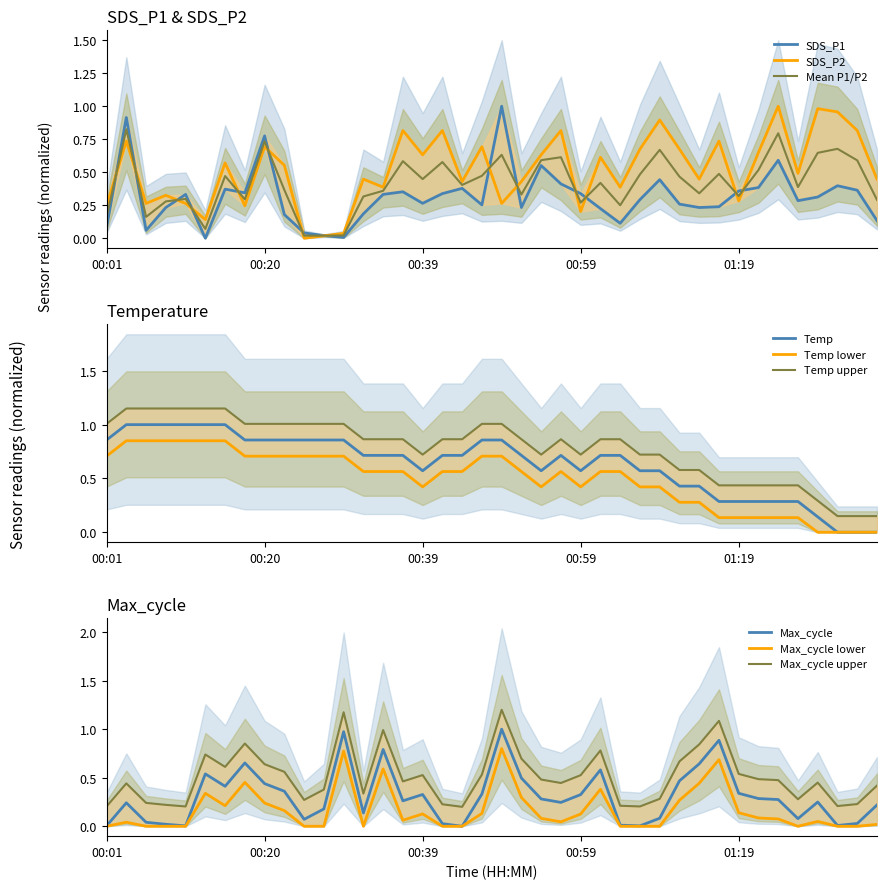

Between 35 and 39, which series saw the biggest shift?

Temp